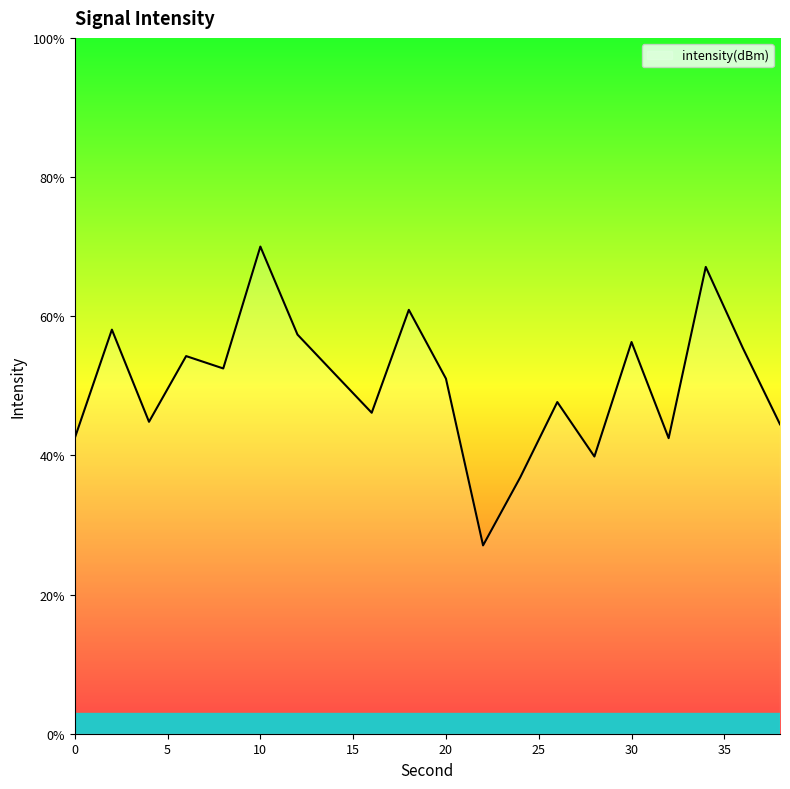

What is the greatest value displayed?

70.0